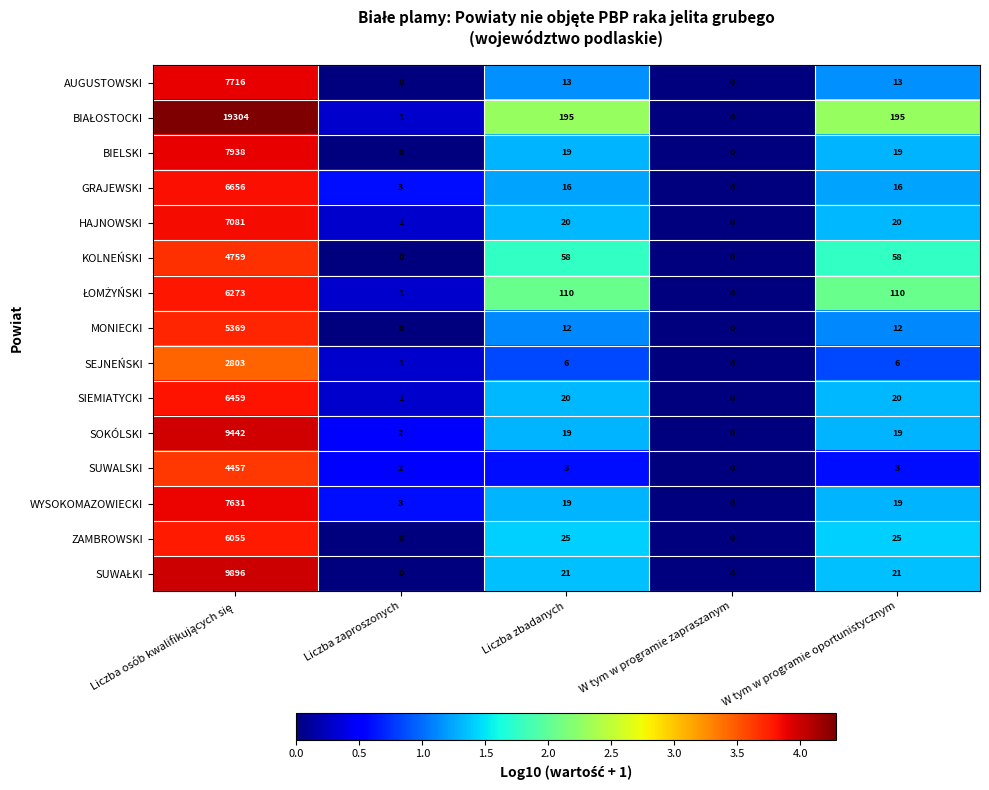

What is the highest value of the SEJNEŃSKI series?

2803